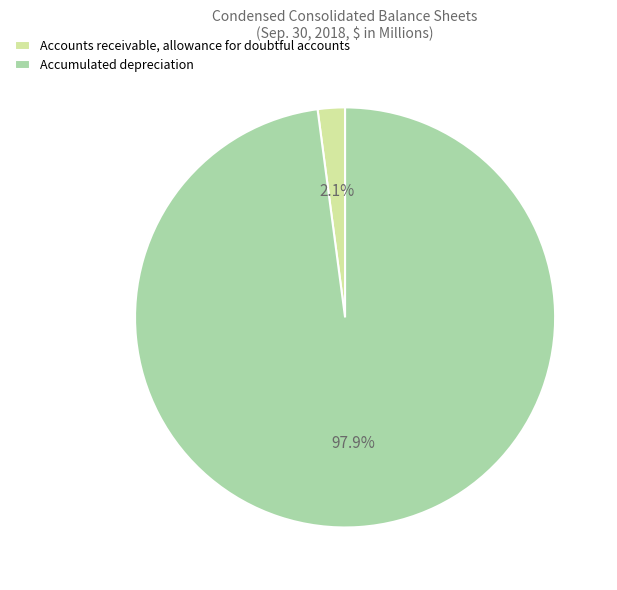

What is the total percentage of Accounts receivable, allowance for doubtful accounts and Accumulated depreciation?

100.0%